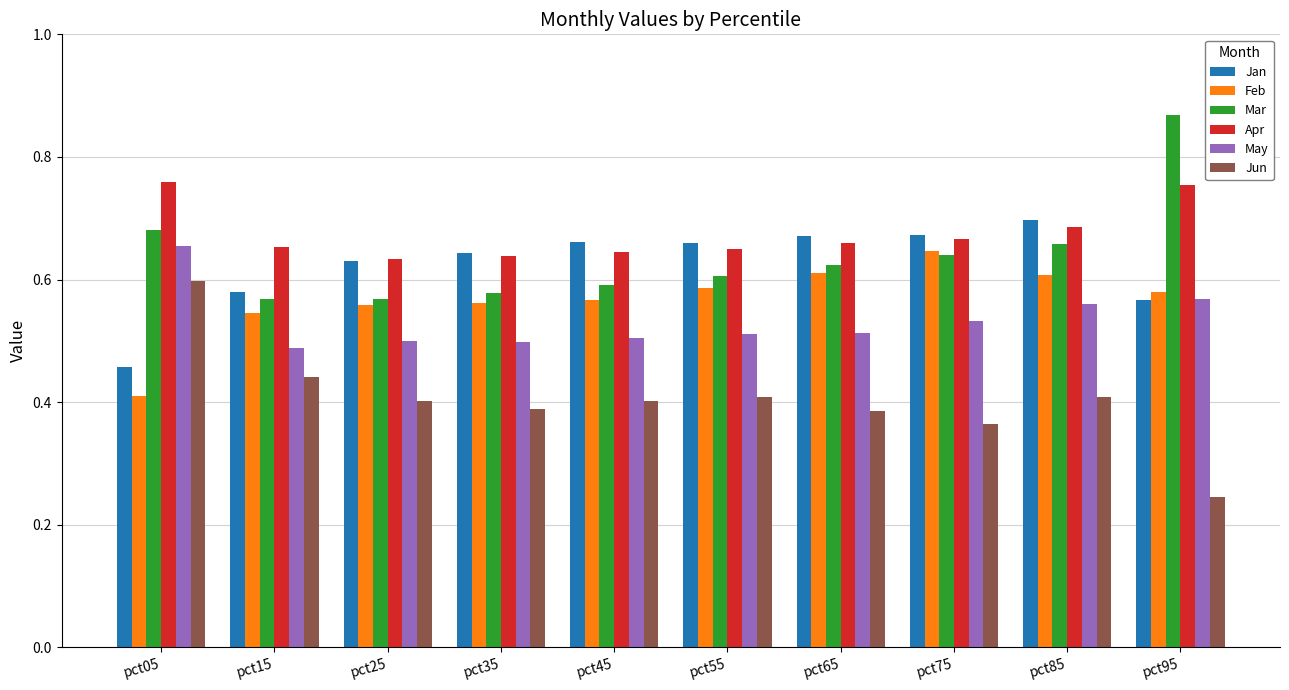

How many bars are there in total?

60